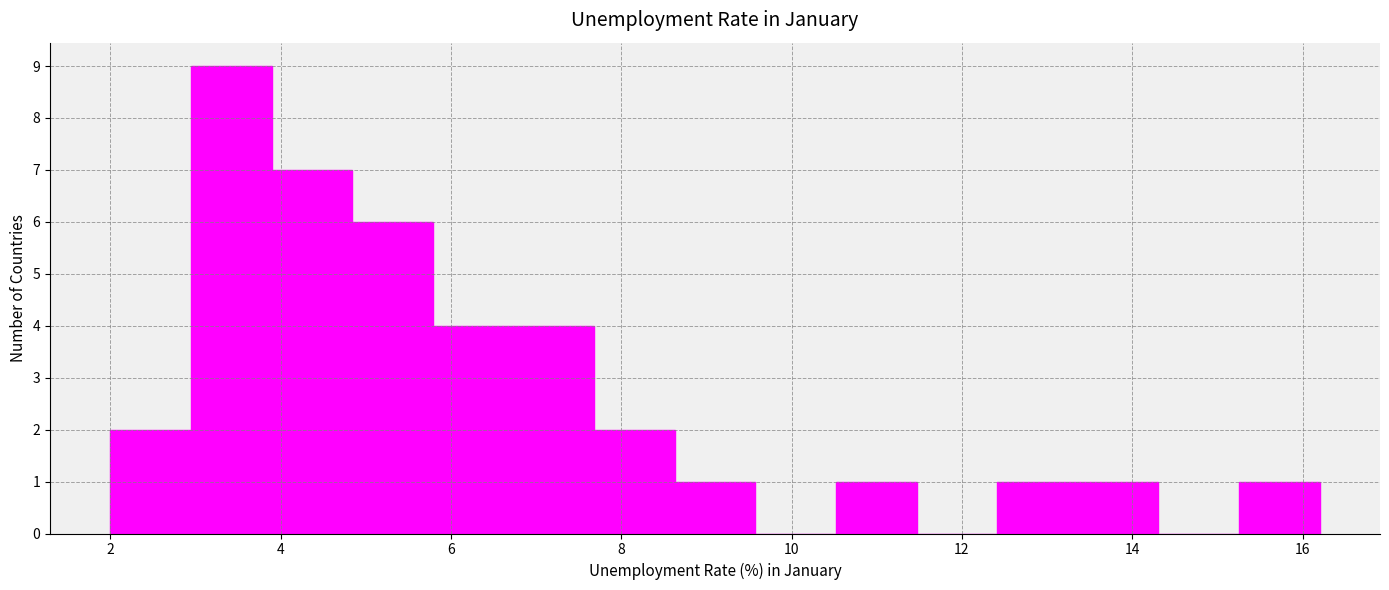

Reading left to right, list every bar in this chart as the range it spans on the x-axis followed by its height. Neither the bar edges nor the heights are printed on the chart, so give them approximately, as read against the axes.

2.0 to 3.0: 2
3.0 to 3.8: 9
3.8 to 4.8: 7
4.8 to 5.8: 6
5.8 to 6.8: 4
6.8 to 7.6: 4
7.6 to 8.6: 2
8.6 to 9.6: 1
9.6 to 10.6: 0
10.6 to 11.4: 1
11.4 to 12.4: 0
12.4 to 13.4: 1
13.4 to 14.4: 1
14.4 to 15.2: 0
15.2 to 16.2: 1